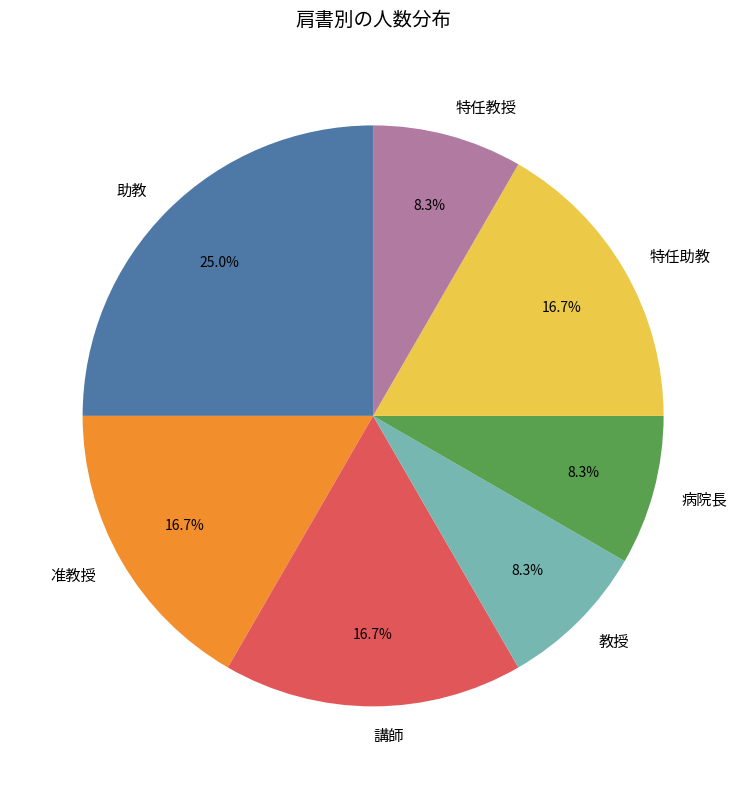

What is the largest slice in the pie chart?

助教